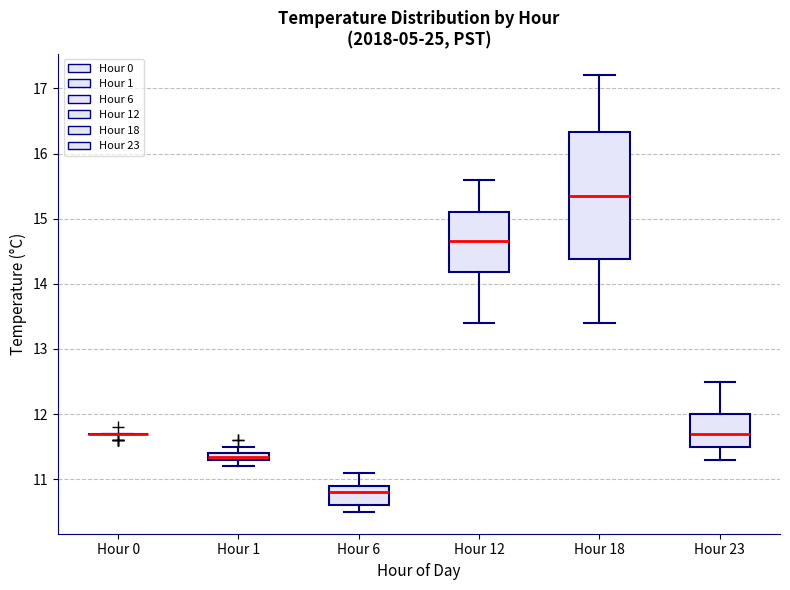

Comparing the boxes themselves (not the whiskers), which one is the tallest?

Hour 18